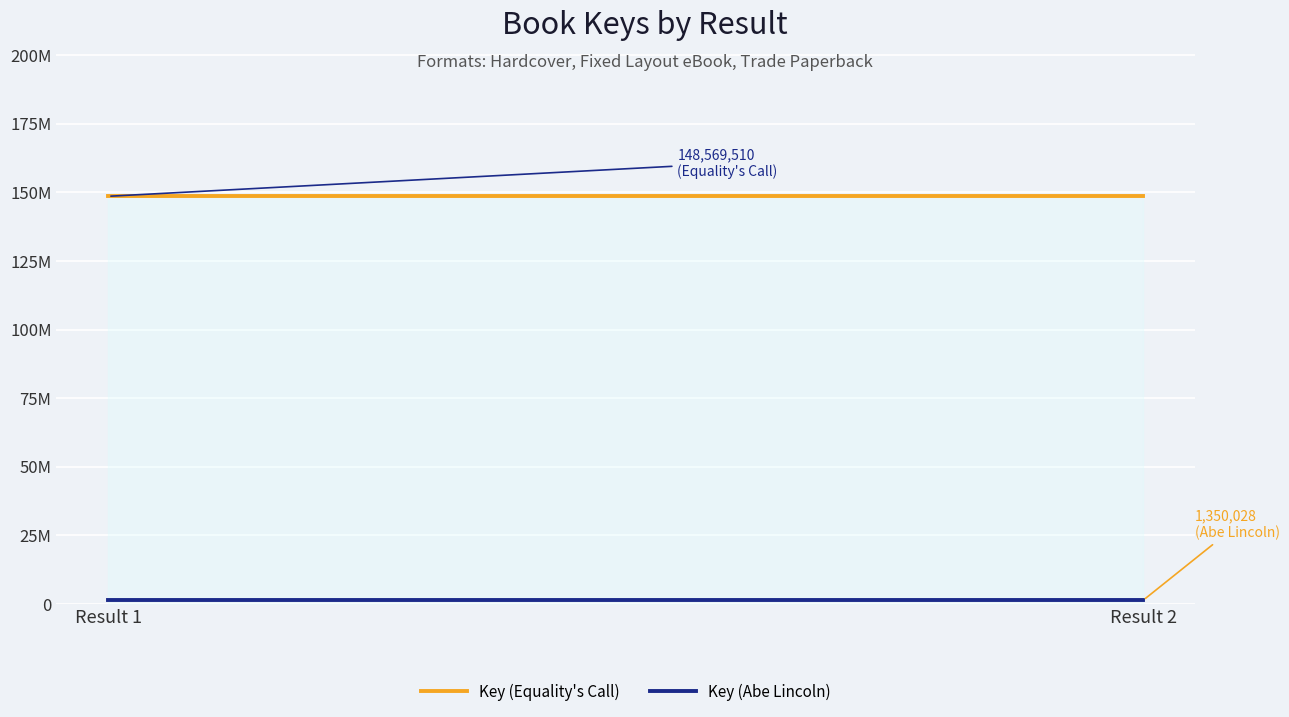

At which label does Key (Equality's Call) reach its peak?

Result 1